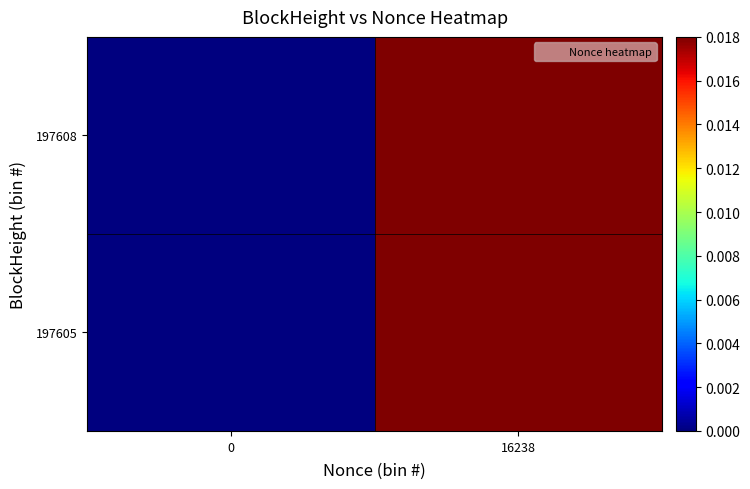

Between 0 and 16238, which series saw the biggest shift?

197608